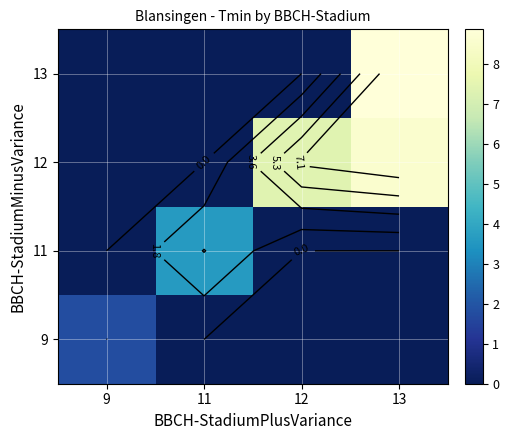

Count the 11 values in the range 0 to 3.

3